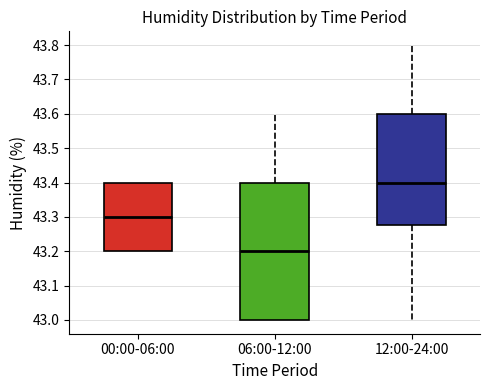

Comparing the boxes themselves (not the whiskers), which one is the tallest?

06:00-12:00